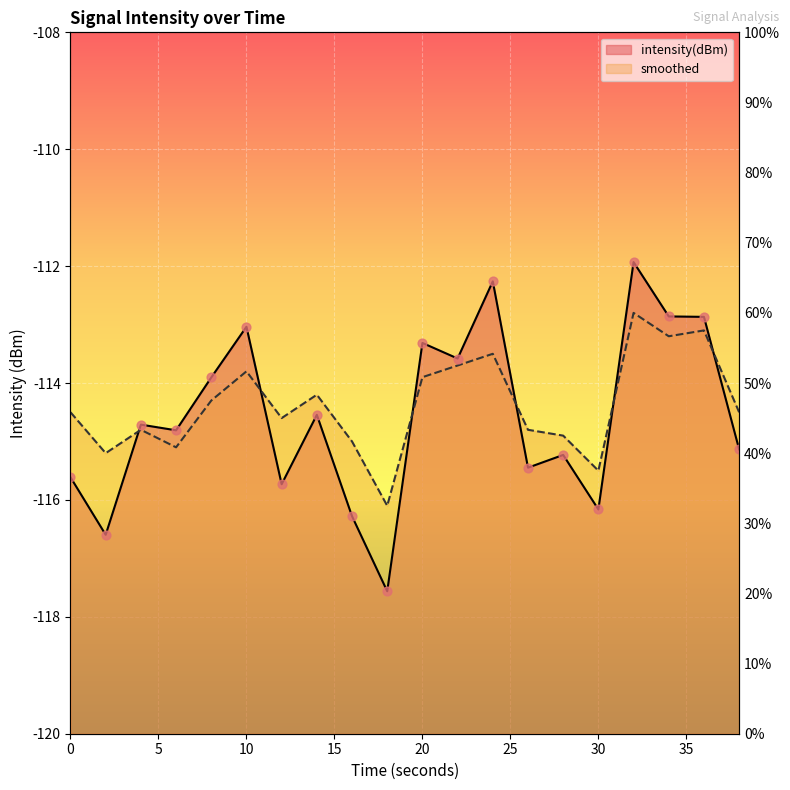

What is the total value across all series at 2?

-231.8